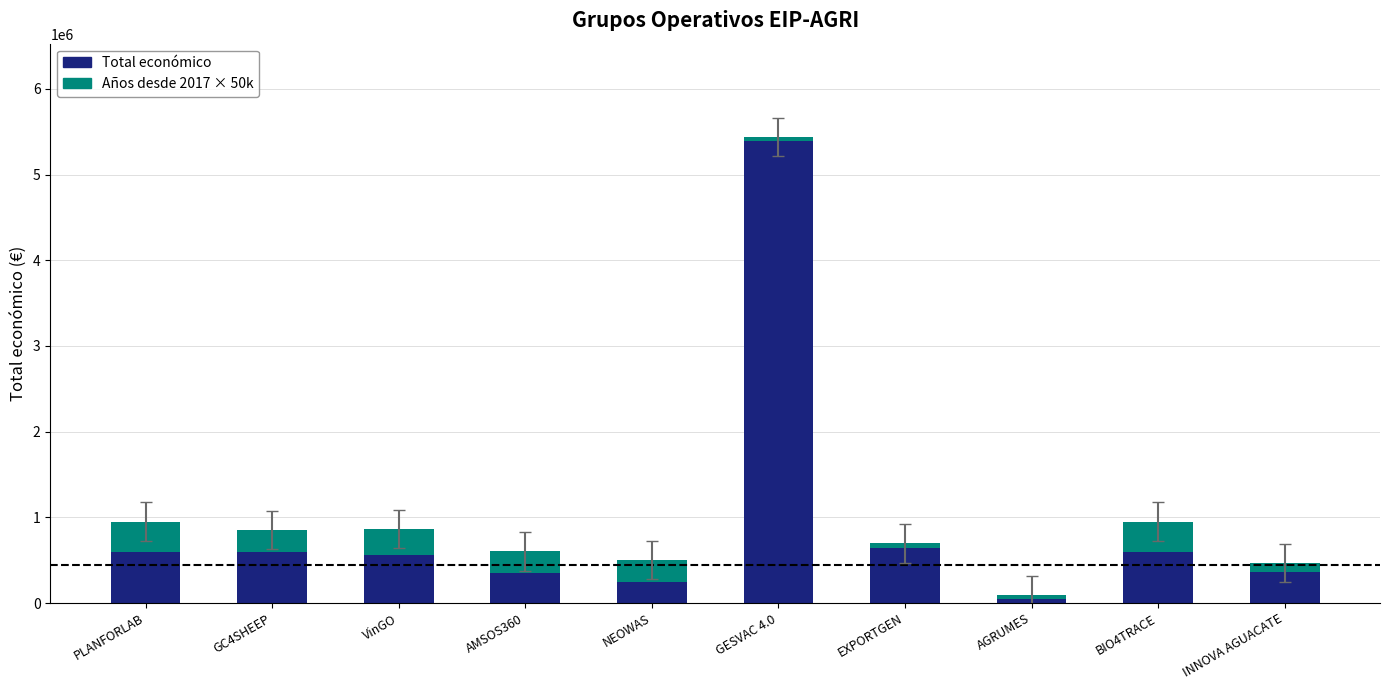

At which category is the sum across all series the highest?

GESVAC 4.0